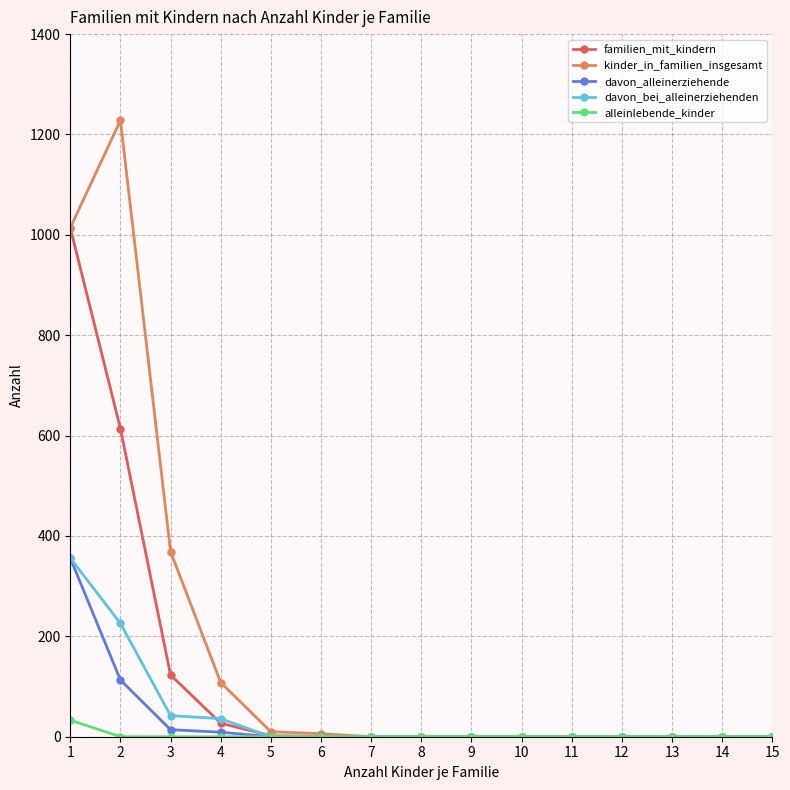

Is it true that kinder_in_familien_insgesamt equals 103 at 3?

False